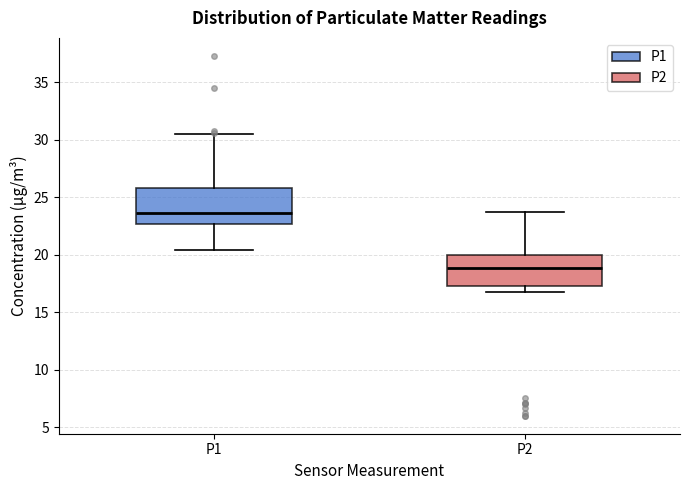

Which box has the highest median line?

P1